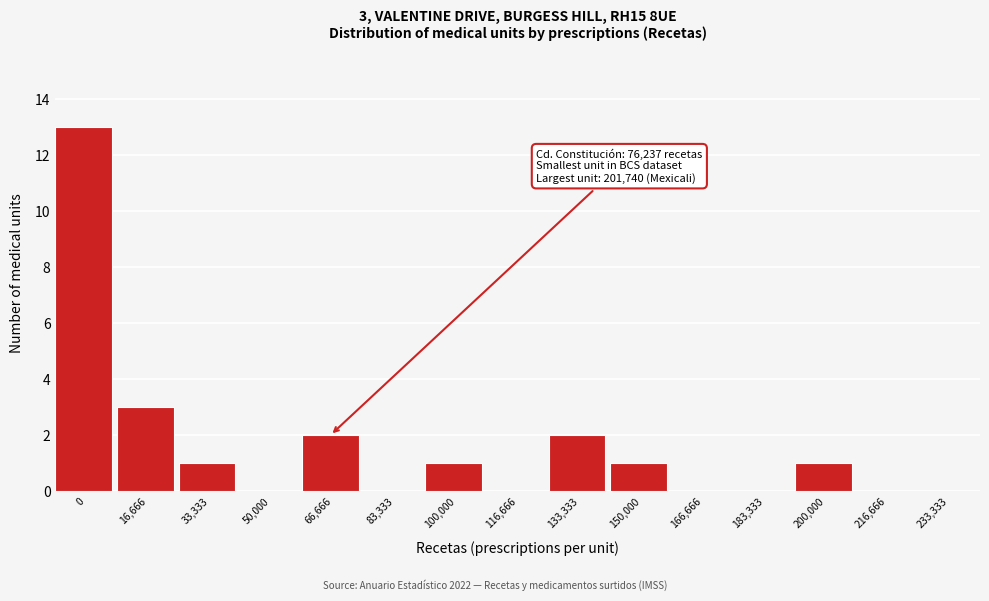

Reading right to left, transcribe all the data shown in this chart.

233,333=0	216,666=0	200,000=1	183,333=0	166,666=0	150,000=1	133,333=2	116,666=0	100,000=1	83,333=0	66,666=2	50,000=0	33,333=1	16,666=3	0=13